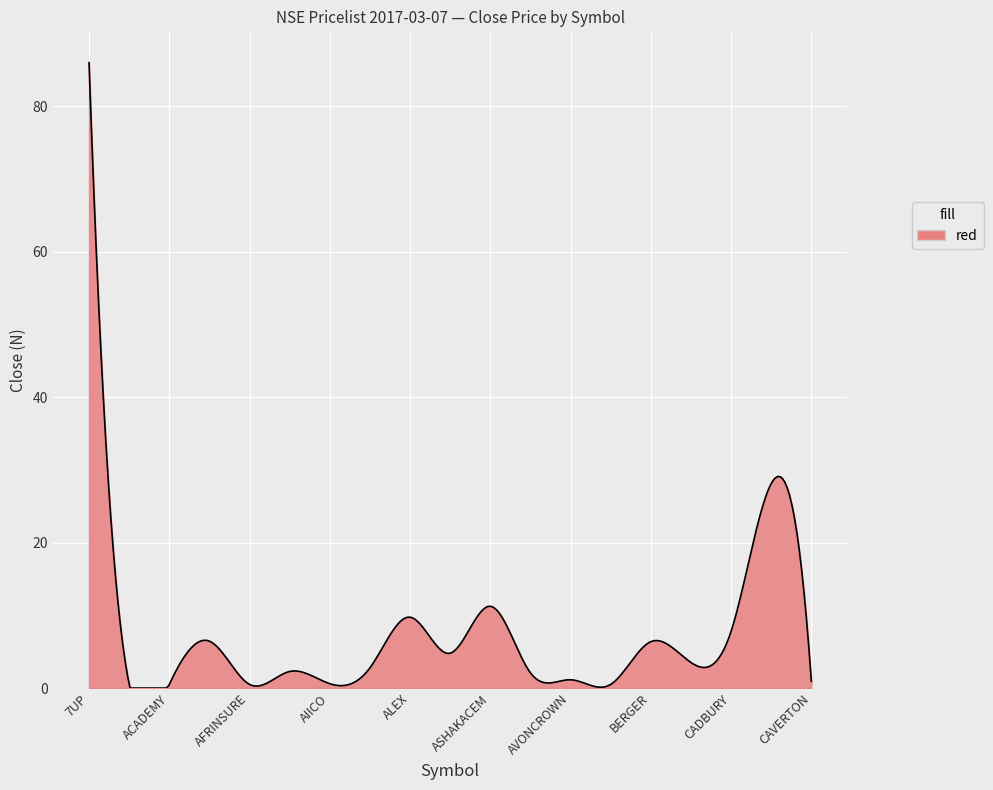

What is the maximum value shown in the chart?

86.0